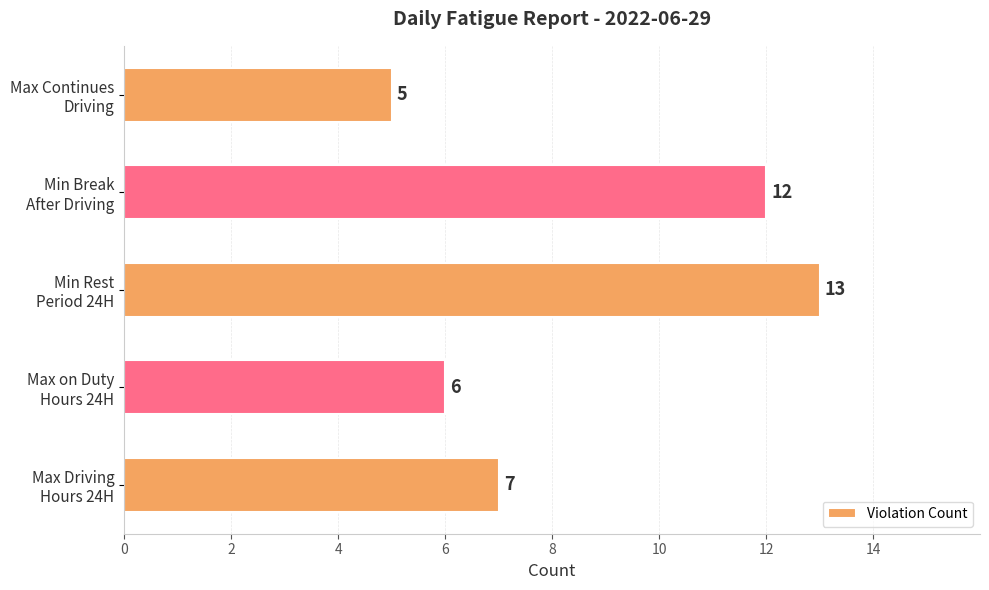

What is the minimum value shown in the chart?

5